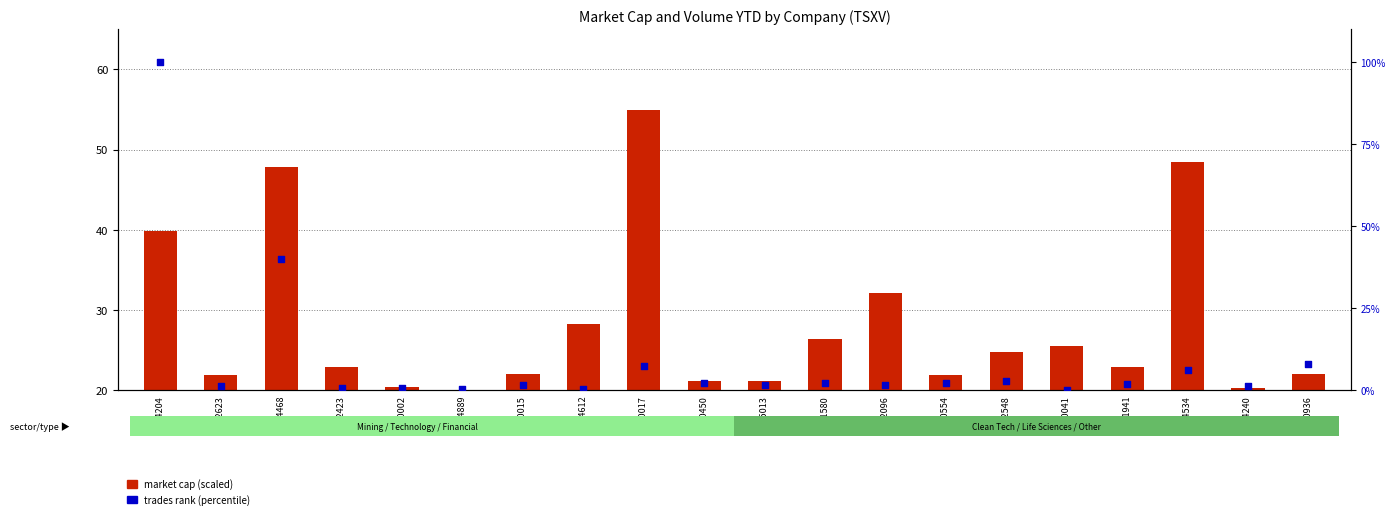

Which series has the largest total across all categories?

market cap (scaled)